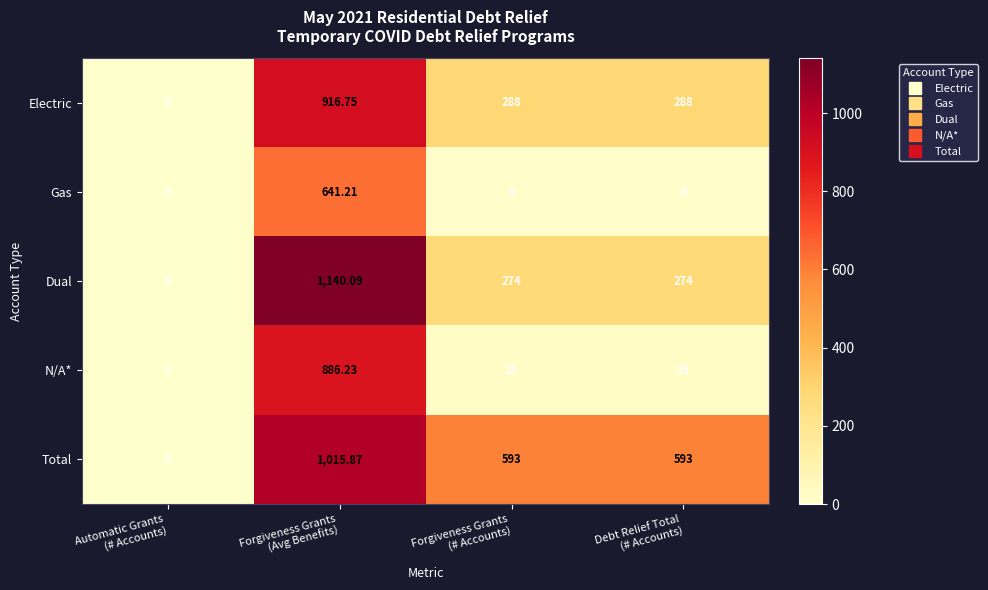

Which series has the largest range (max minus min)?

Dual